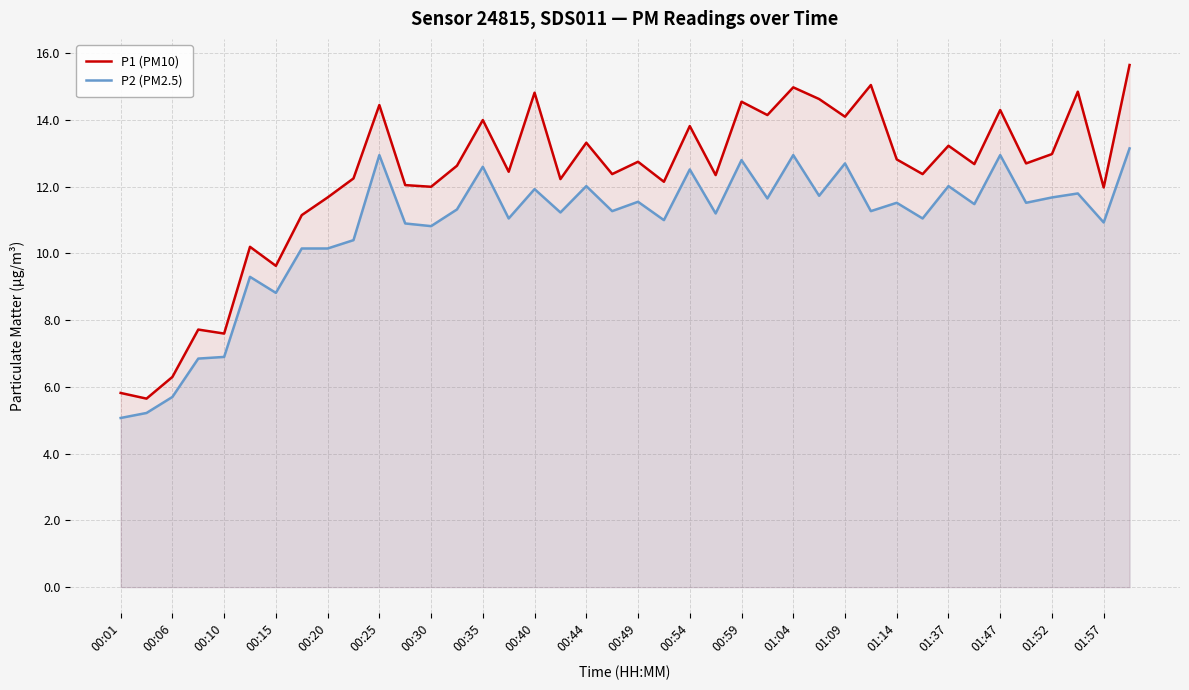

What is the minimum value shown in the chart?

5.1